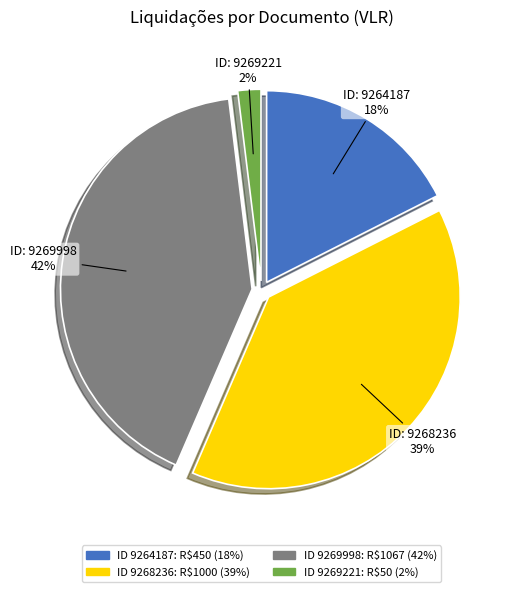

Does any single category account for the majority?

No